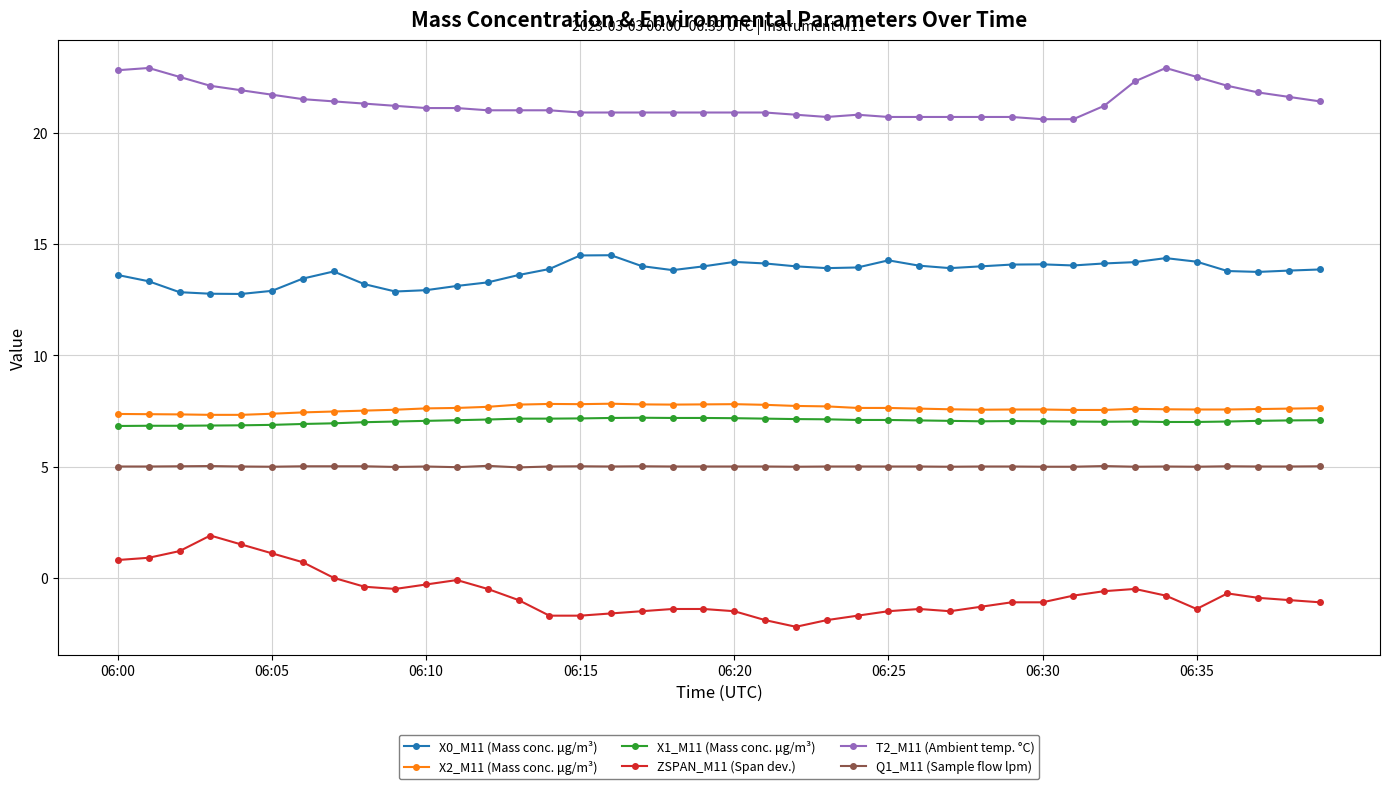

What is the sum of all Q1_M11 (Sample flow lpm) values?

200.0